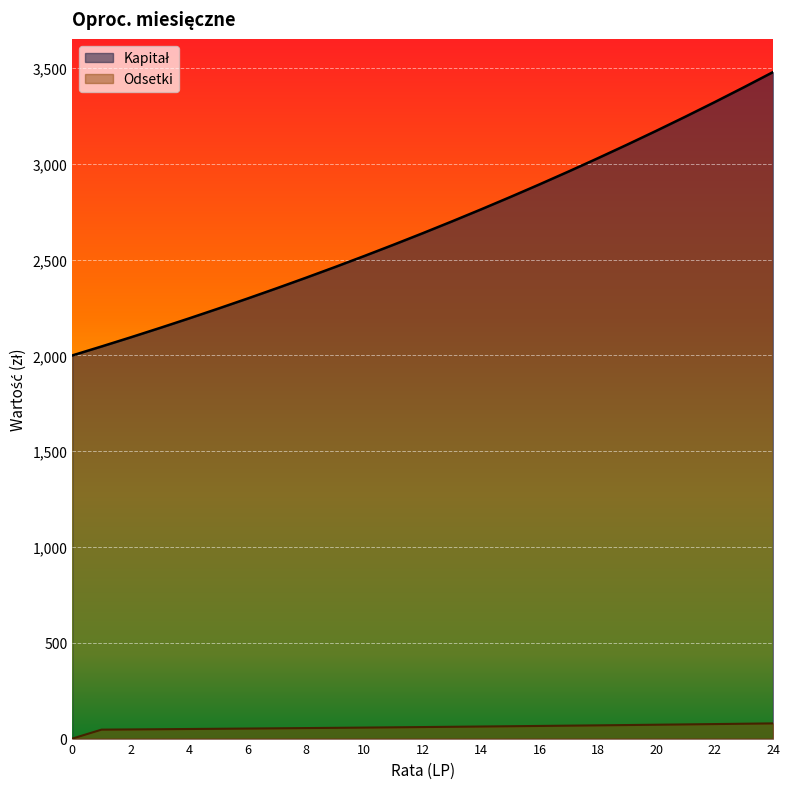

What are all the series names shown in the legend?

Kapitał, Odsetki